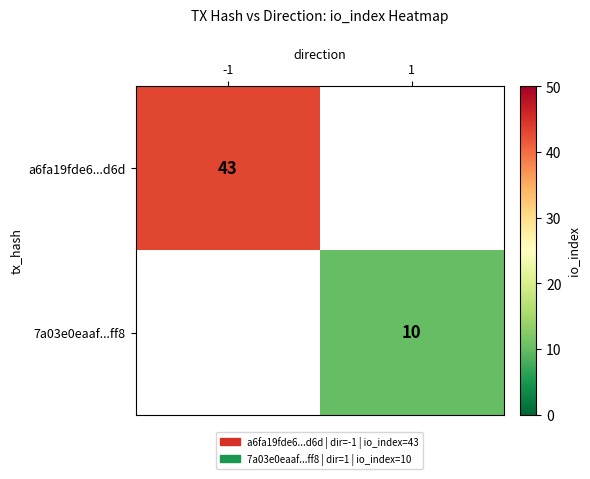

How many data points does each series have?

2